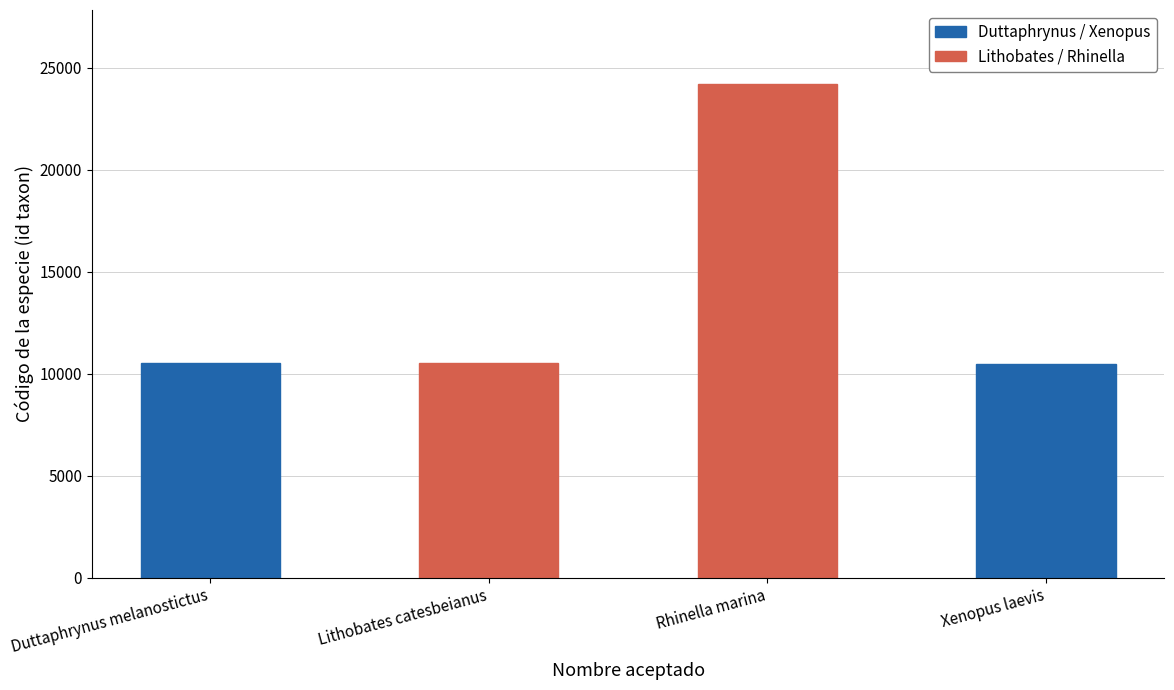

What is the maximum value shown in the chart?

24210